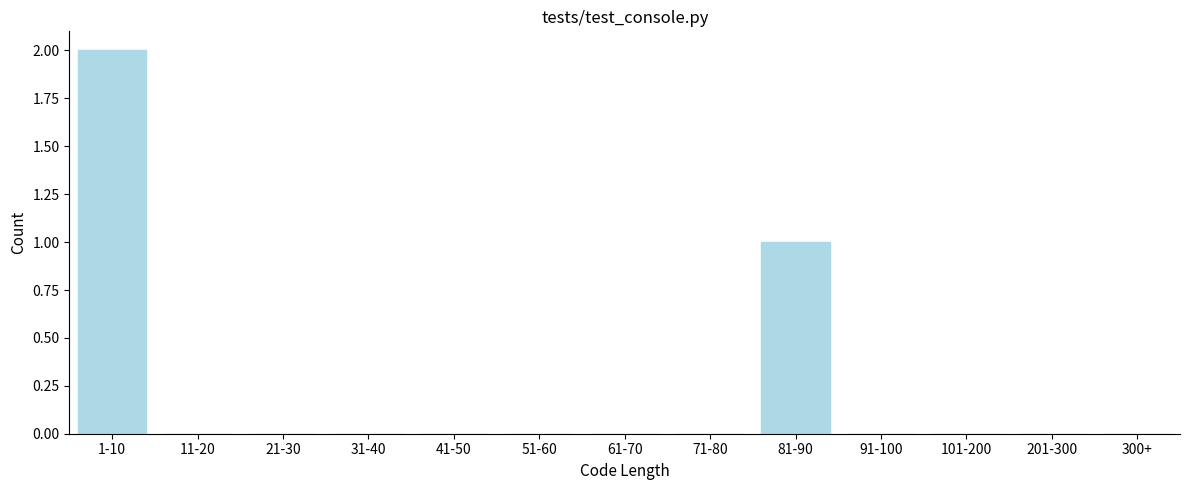

Reading left to right, list all the values displayed in this chart.

1-10=2	11-20=0	21-30=0	31-40=0	41-50=0	51-60=0	61-70=0	71-80=0	81-90=1	91-100=0	101-200=0	201-300=0	300+=0